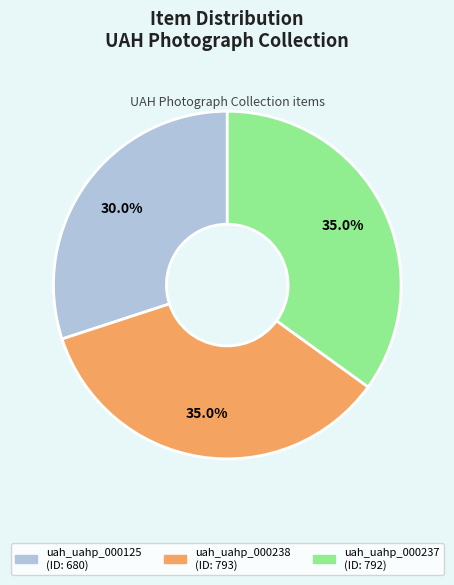

Which has a higher value, uah_uahp_000125 or uah_uahp_000238?

uah_uahp_000238